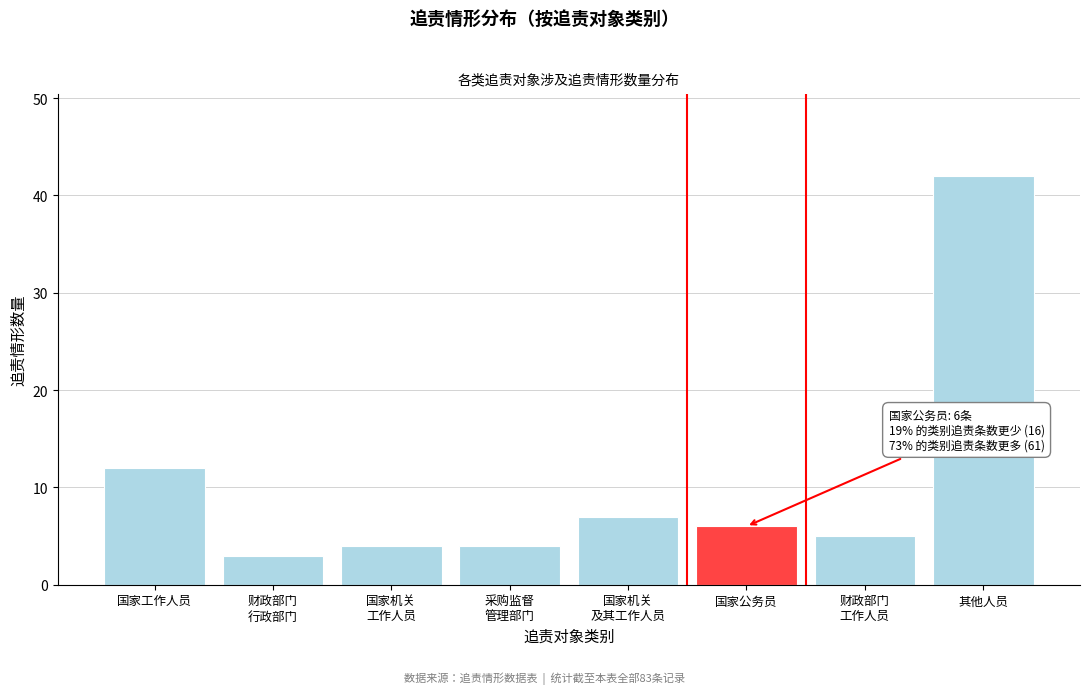

Reading right to left, extract all data points from this chart.

42	5	6	7	4	4	3	12